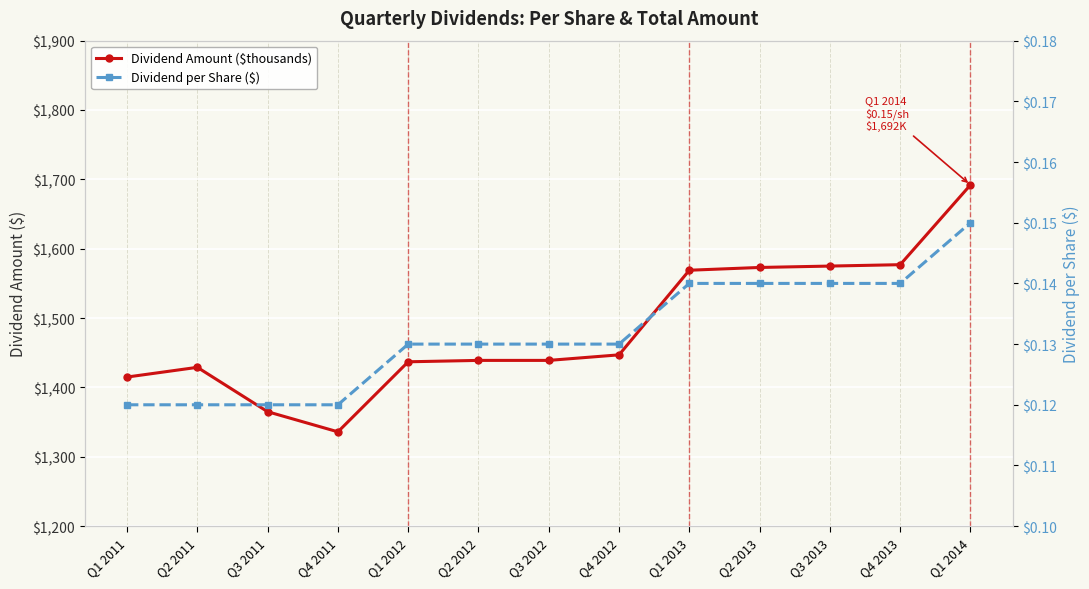

What is the label of the 9th point from the right?

Q1 2012